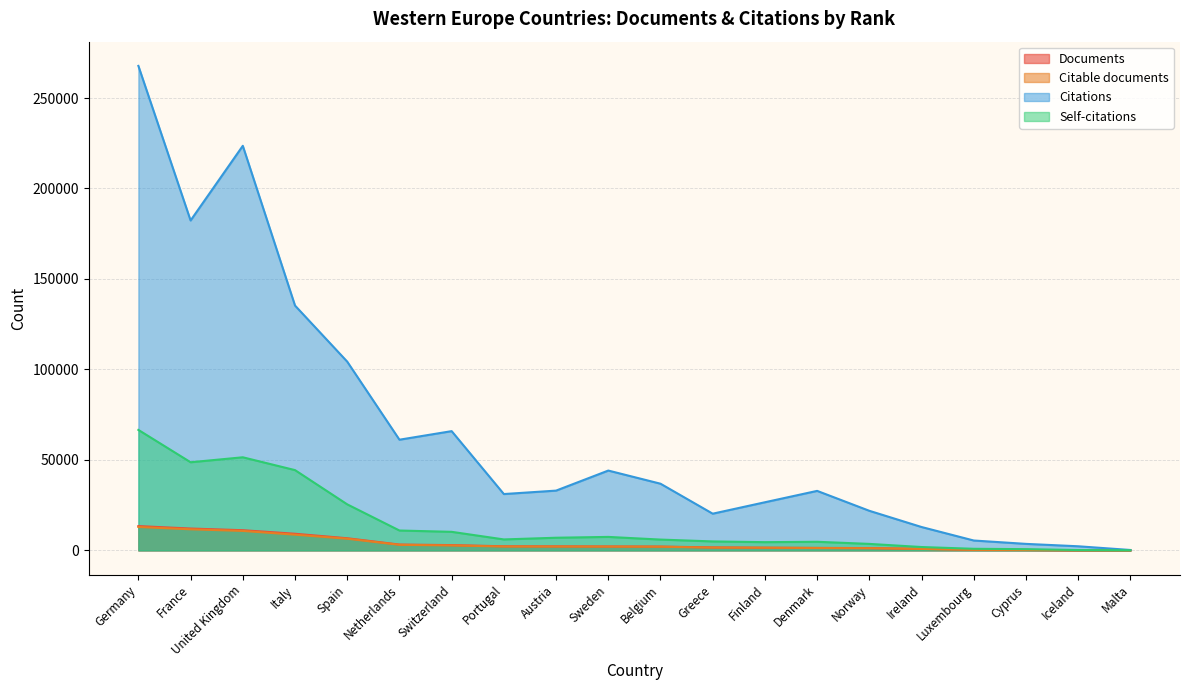

Reading left to right, transcribe all the data shown in this chart.

Documents: Germany=13436	France=12081	United Kingdom=11156	Italy=9195	Spain=6714	Netherlands=3227	Switzerland=2927	Portugal=2273	Austria=2236	Sweden=2169	Belgium=2122	Greece=1651	Finland=1502	Denmark=1374	Norway=1281	Ireland=840	Luxembourg=319	Cyprus=245	Iceland=81	Malta=38
Citable documents: Germany=12947	France=11658	United Kingdom=10766	Italy=8684	Spain=6452	Netherlands=3086	Switzerland=2738	Portugal=2148	Austria=2130	Sweden=2097	Belgium=2030	Greece=1541	Finland=1454	Denmark=1322	Norway=1225	Ireland=816	Luxembourg=307	Cyprus=230	Iceland=68	Malta=38
Citations: Germany=267749	France=182320	United Kingdom=223589	Italy=135300	Spain=104311	Netherlands=61175	Switzerland=65906	Portugal=31139	Austria=33040	Sweden=44121	Belgium=36854	Greece=20289	Finland=26607	Denmark=32890	Norway=21882	Ireland=12923	Luxembourg=5464	Cyprus=3604	Iceland=2279	Malta=229
Self-citations: Germany=66584	France=48714	United Kingdom=51456	Italy=44369	Spain=25447	Netherlands=10990	Switzerland=10261	Portugal=6064	Austria=7001	Sweden=7457	Belgium=5981	Greece=4959	Finland=4553	Denmark=4762	Norway=3593	Ireland=1863	Luxembourg=885	Cyprus=696	Iceland=192	Malta=69